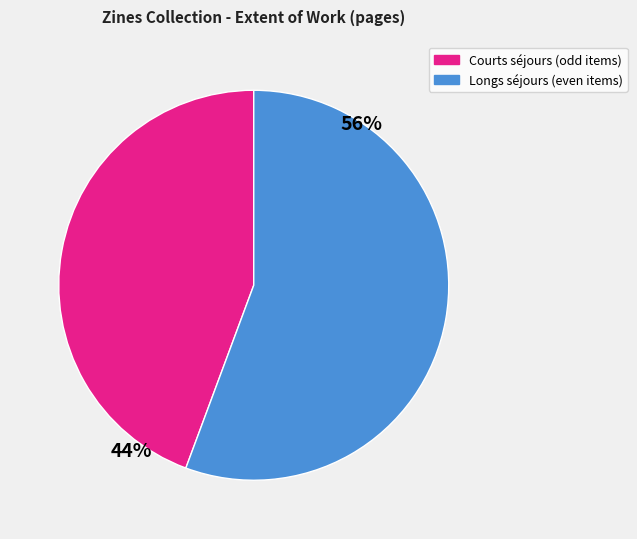

Is it true that Longs séjours (even items) is 67% of the pie?

False